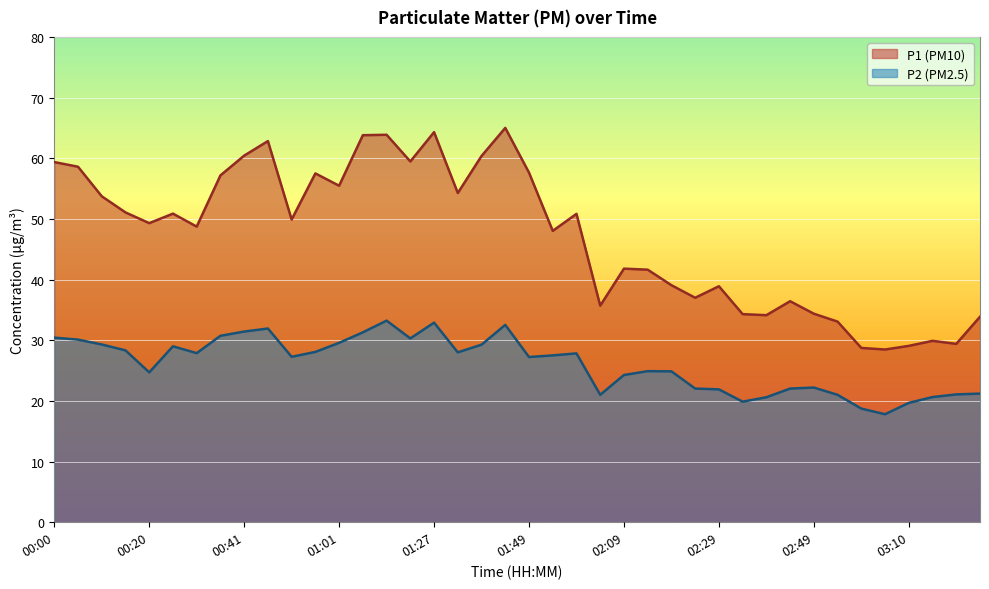

At how many categories does at least one series exceed 40?

25